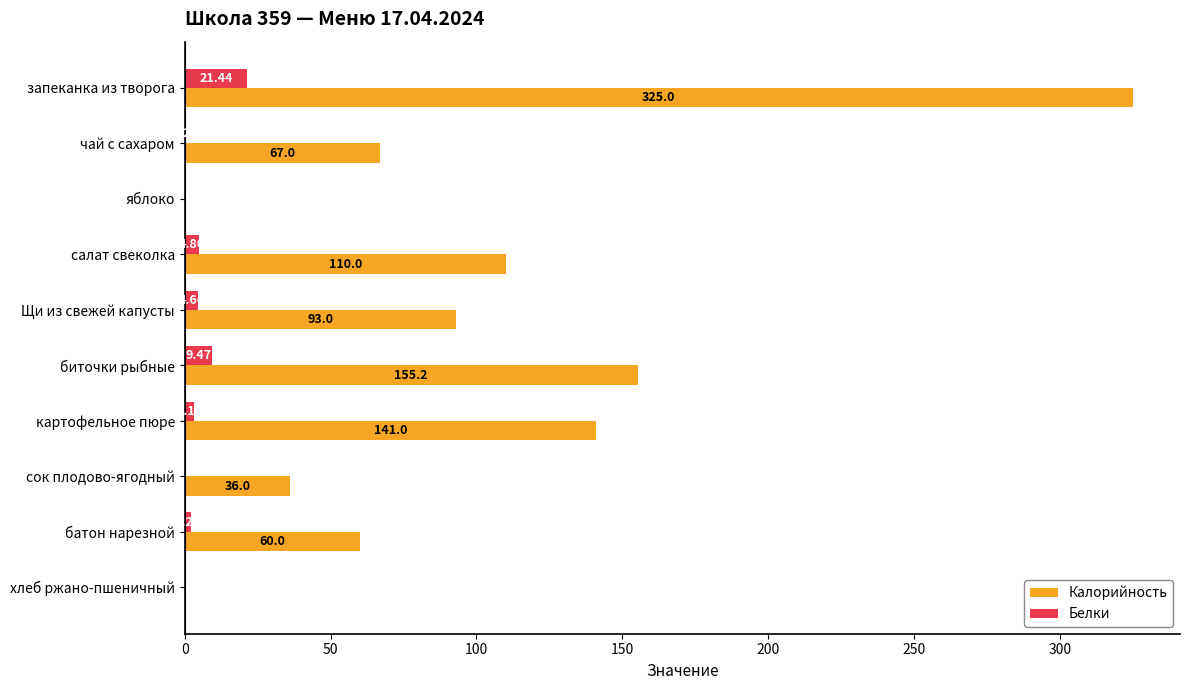

Count the number of categories in the chart.

10